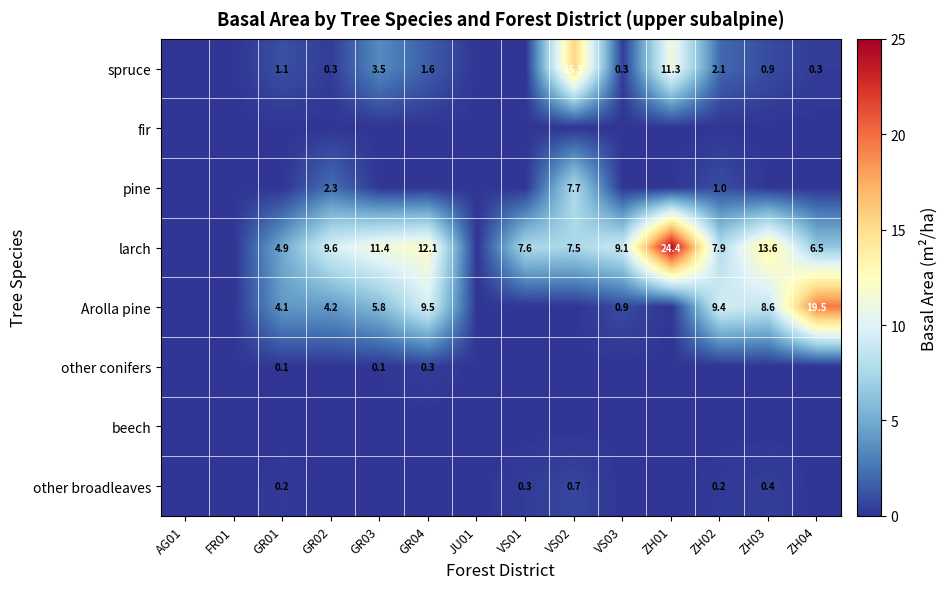

How many categories are shown in the chart?

14